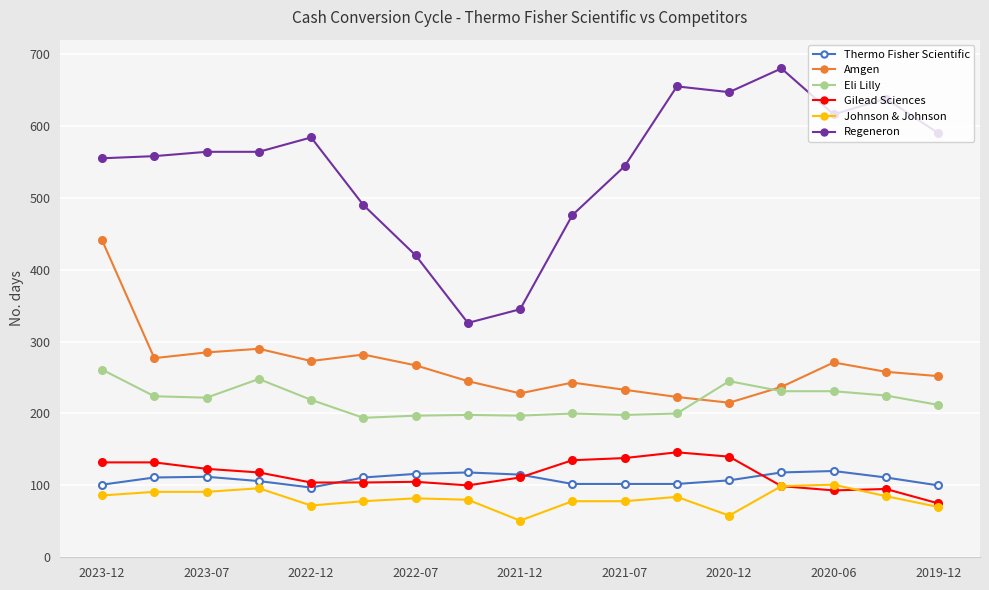

What is the greatest value displayed?

680